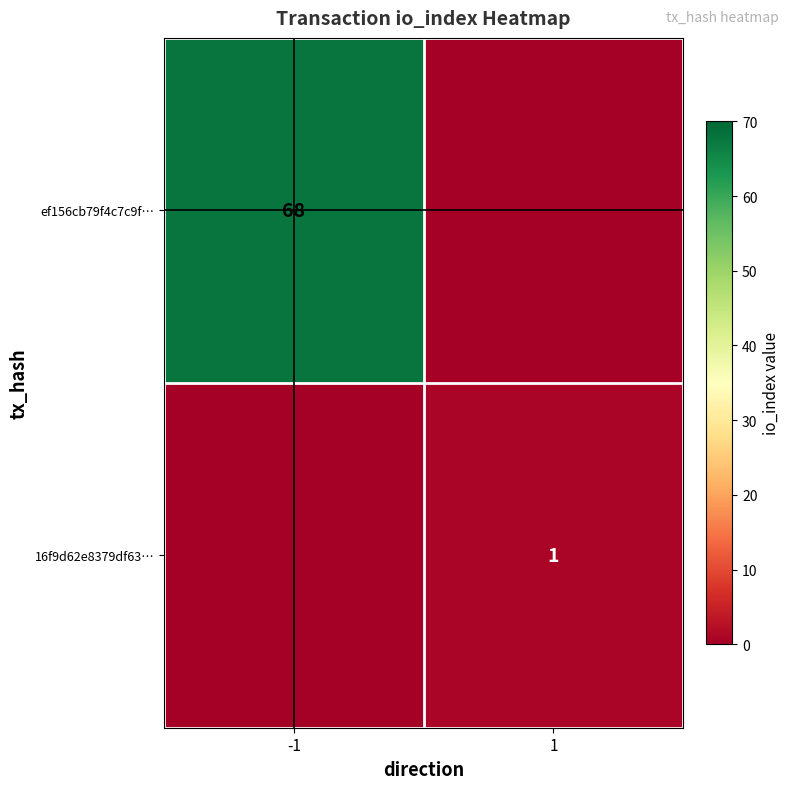

What is the difference between the highest and lowest values at -1?

68